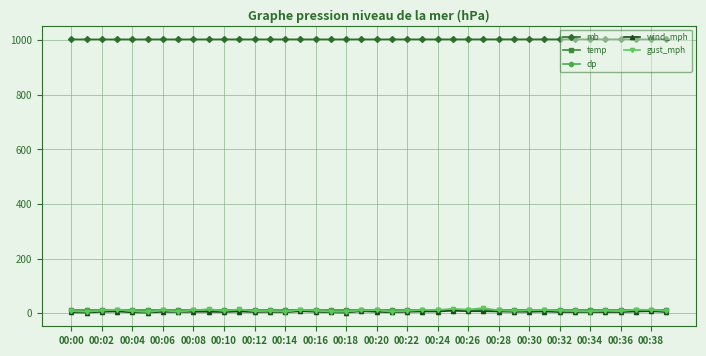

What is the value of the mb point at the 9th from the left?

1003.4